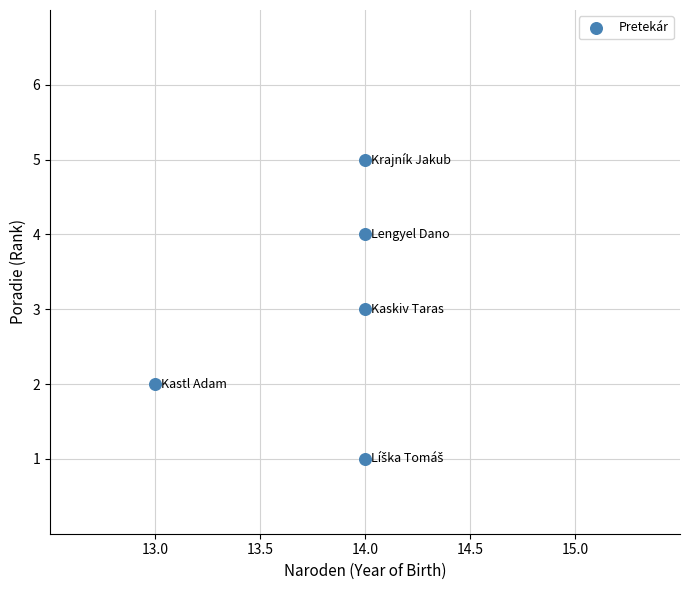

What is the average X value?

14